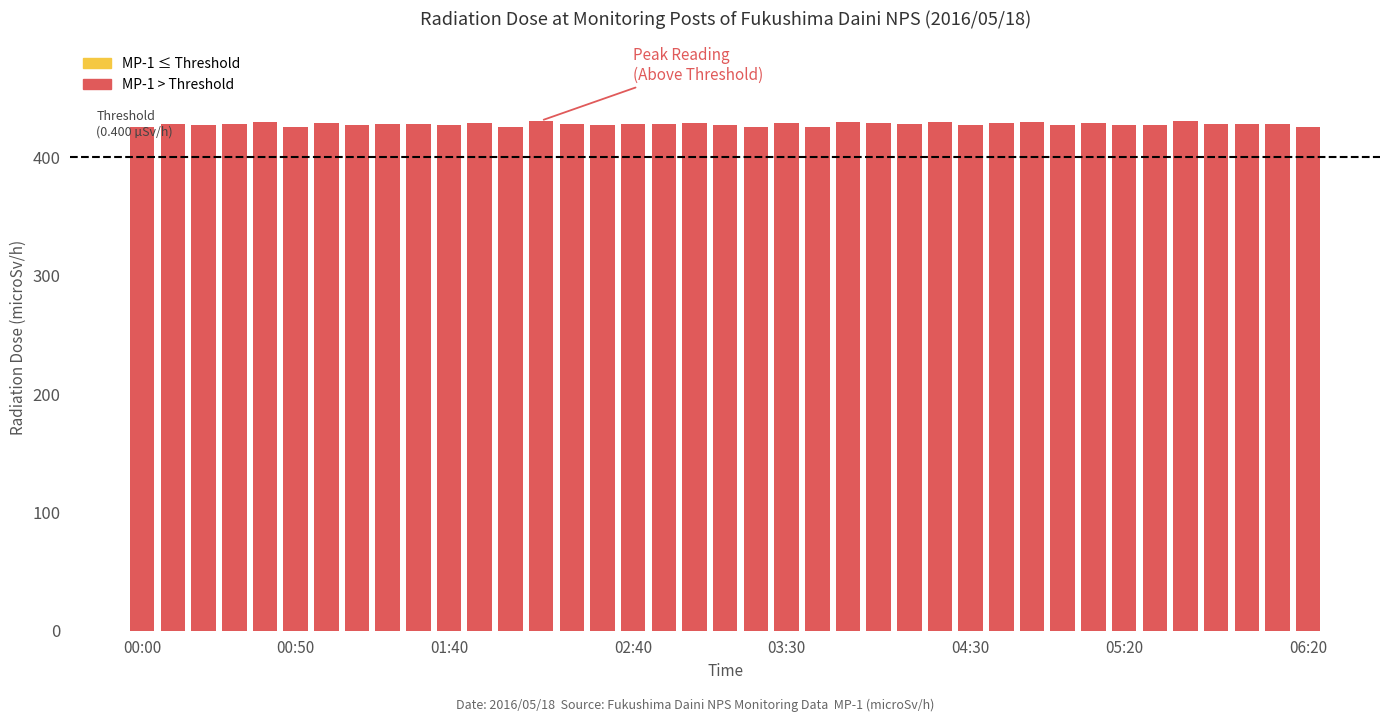

What is the maximum value shown in the chart?

431